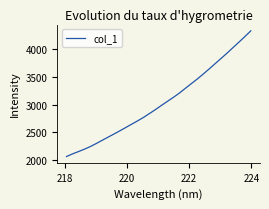

What is the maximum value shown in the chart?

4329.8